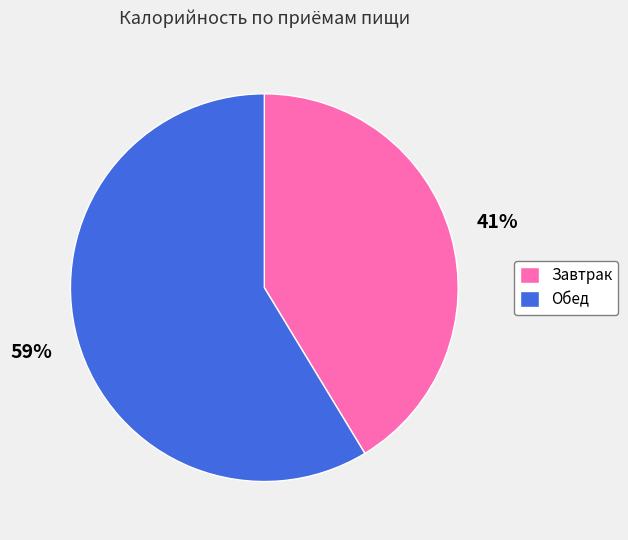

Between Обед and Завтрак, which is larger?

Обед